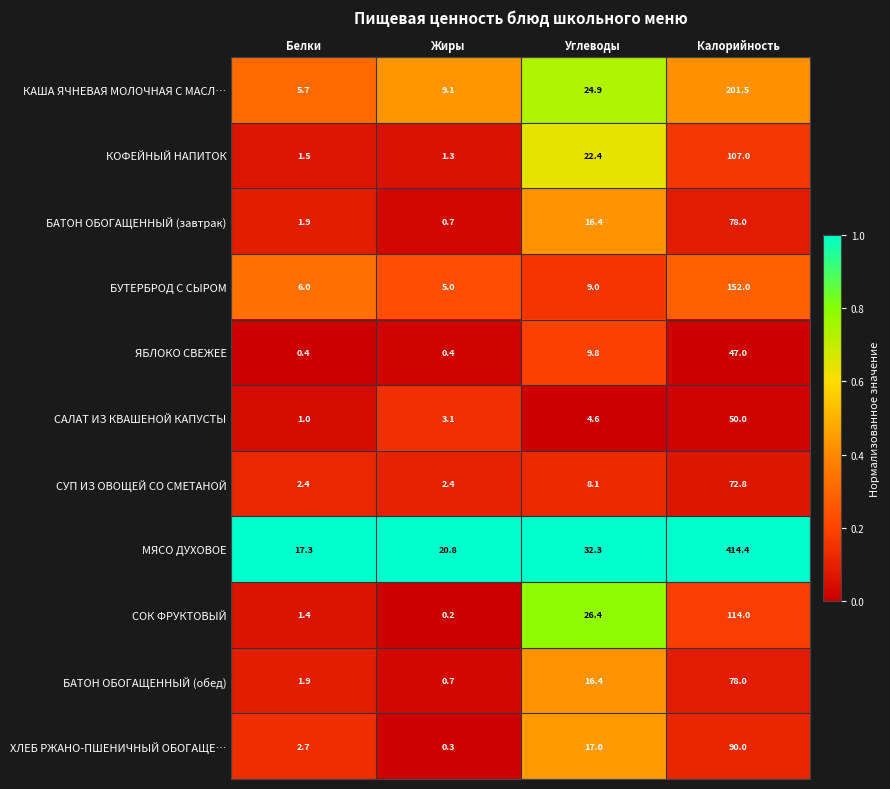

Which series changed the most between Белки and Углеводы?

СОК ФРУКТОВЫЙ